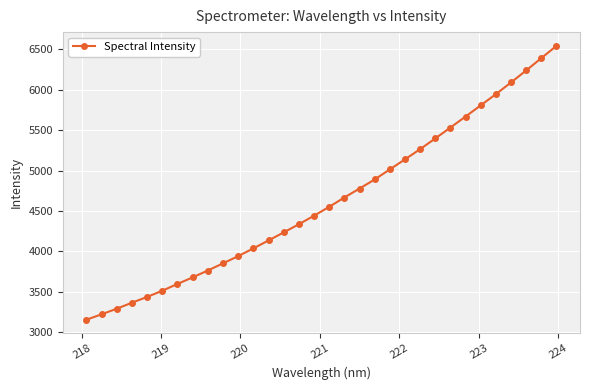

What is the value of the 6th point from the left?

3514.3